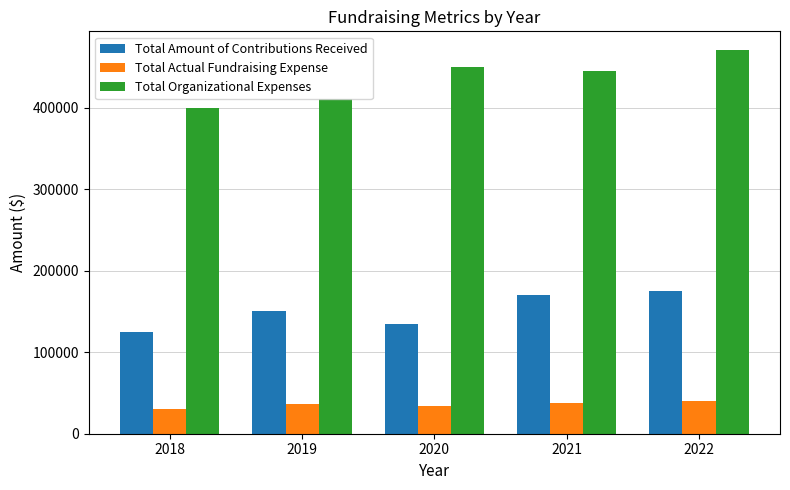

What is the difference between the second highest and minimum values in the Total Amount of Contributions Received series?

45000